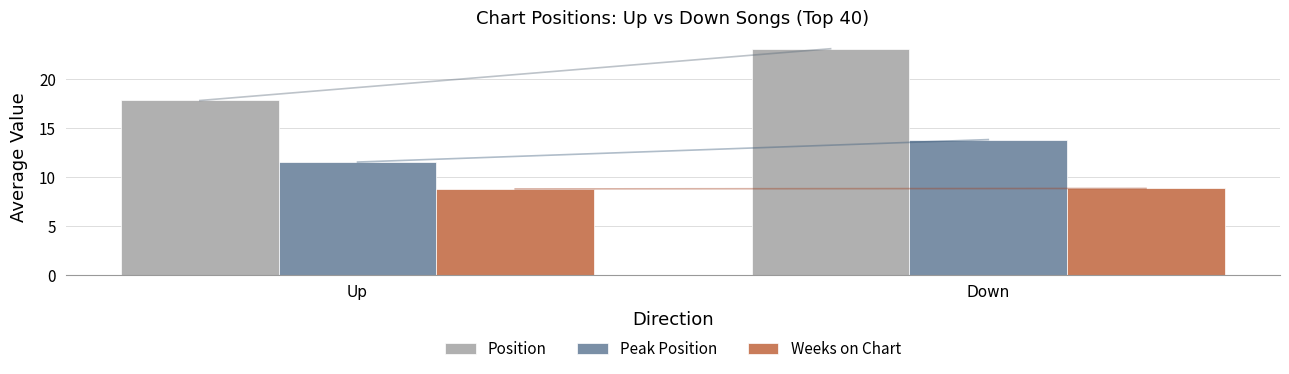

How many bars are there in each group?

3